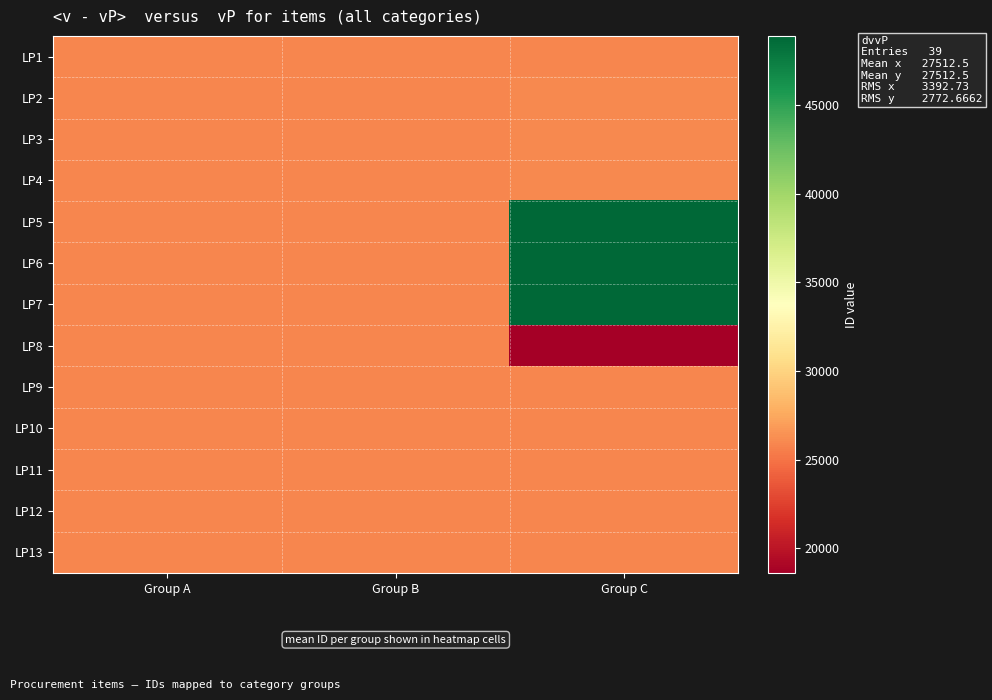

Which label corresponds to the largest value in the chart?

Group C